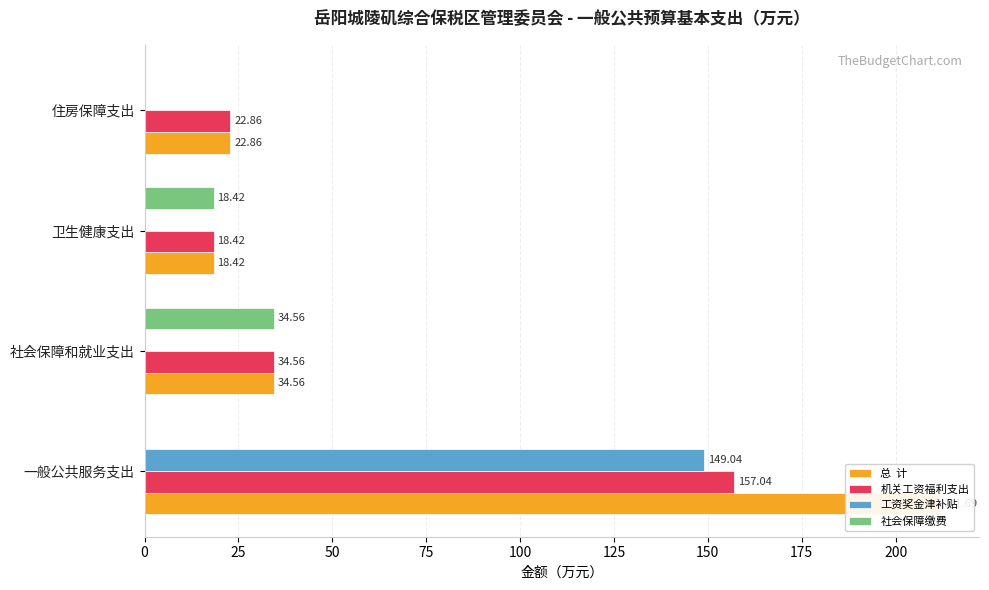

How many bars are there in total?

16